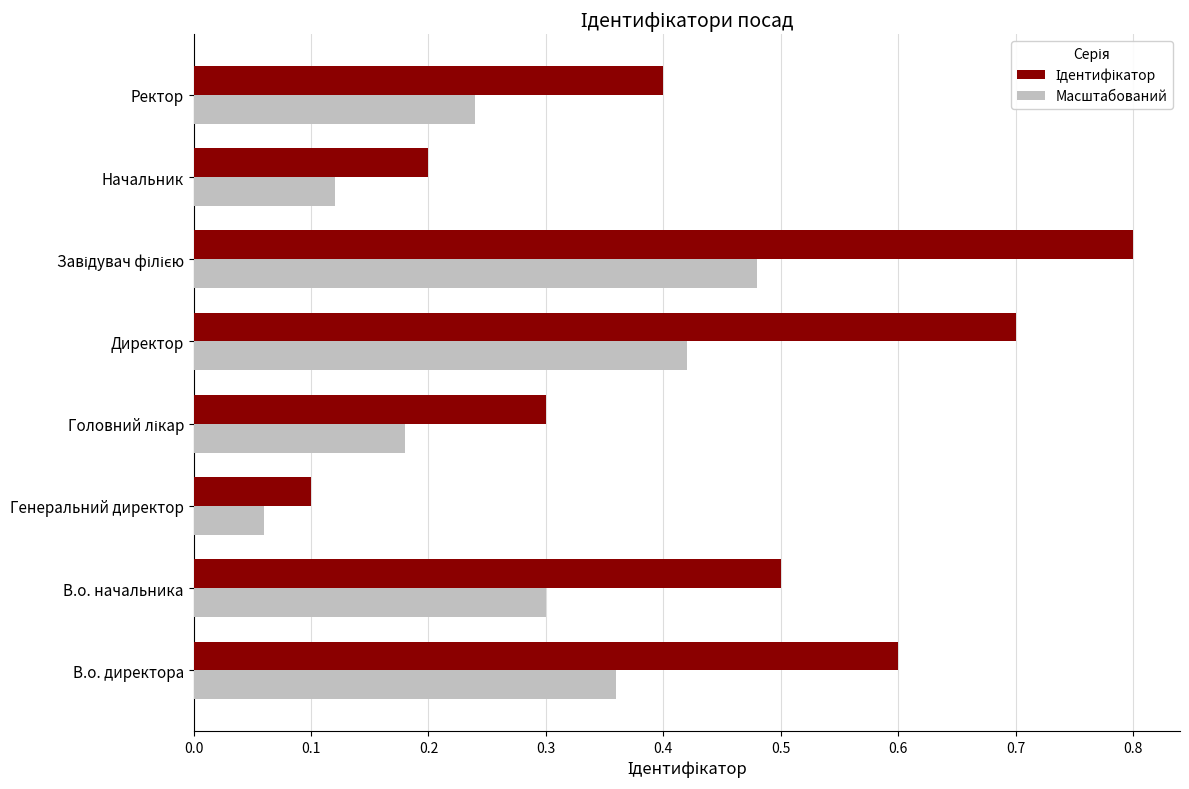

What is the total value across all series at Директор?

1.1